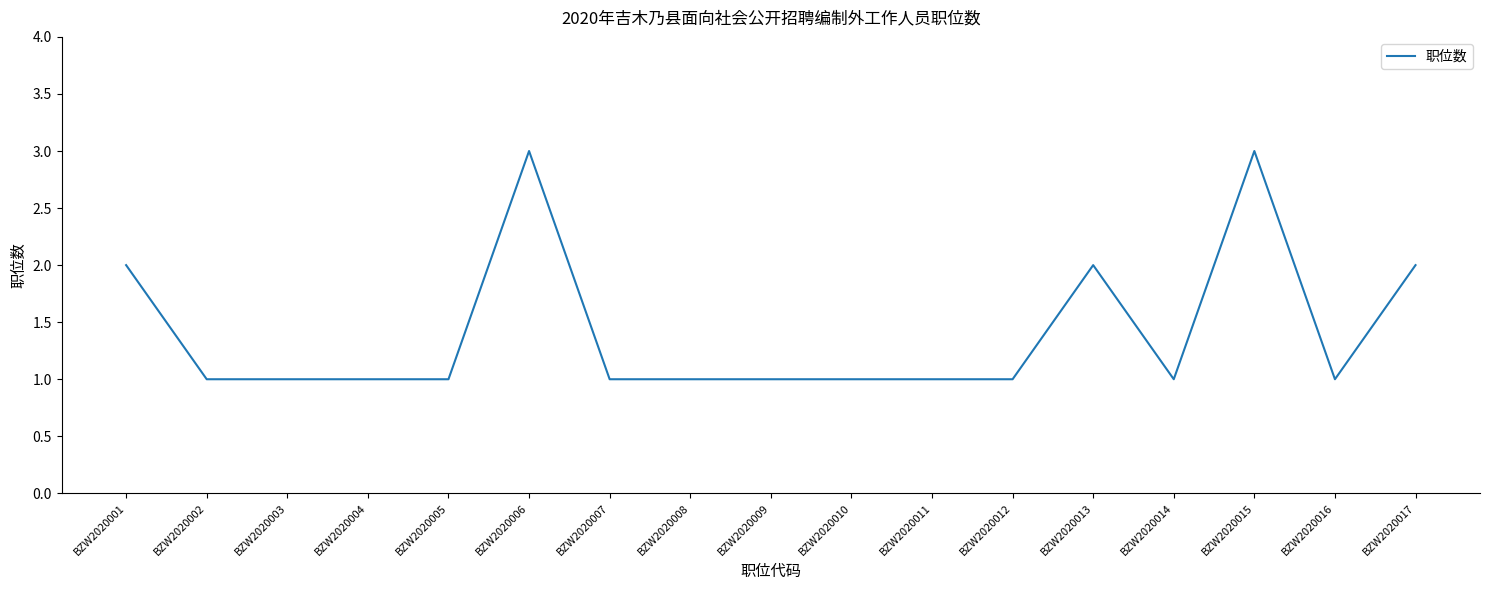

Is it true that the value at BZW2020016 is 1?

True